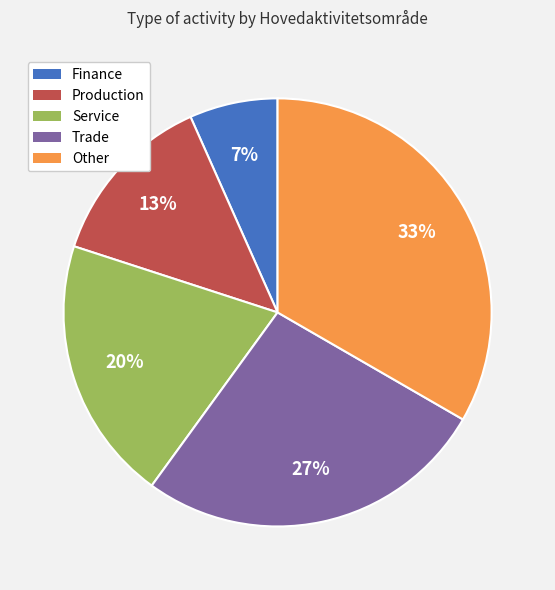

Do Other and Finance together represent more than half of the pie?

No